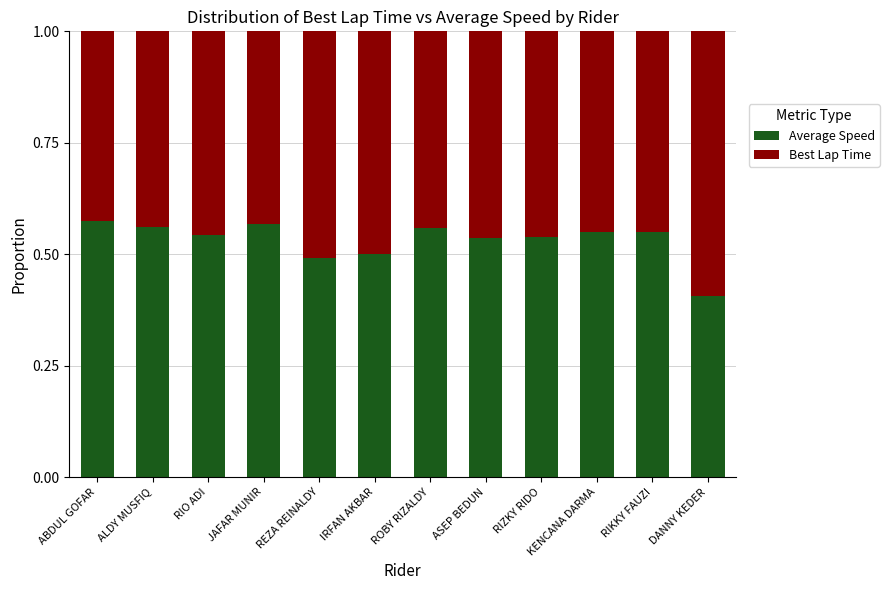

At which label does Average Speed reach its minimum?

DANNY KEDER